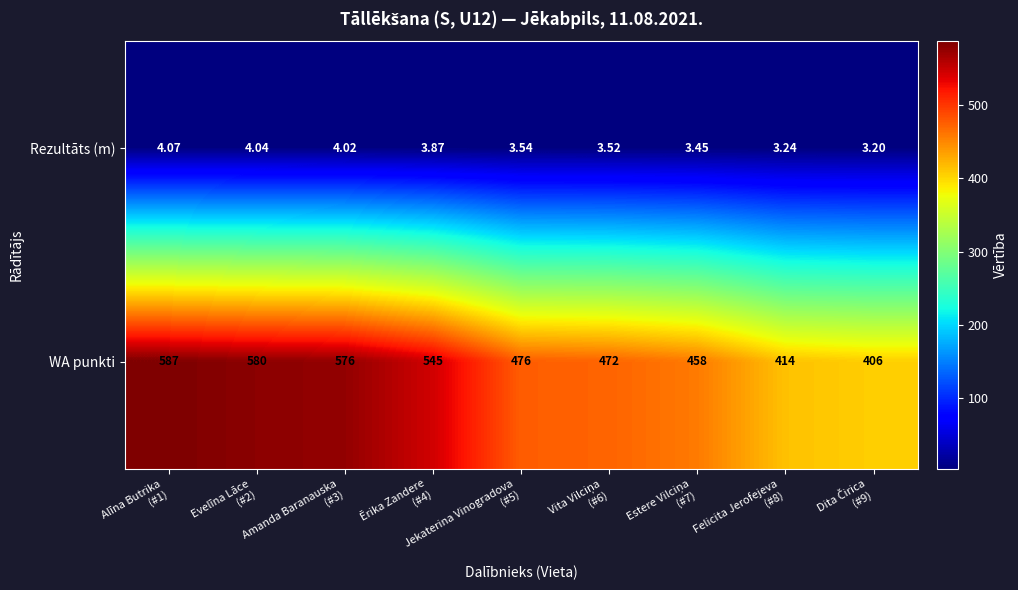

Which series has the largest total across all categories?

WA punkti